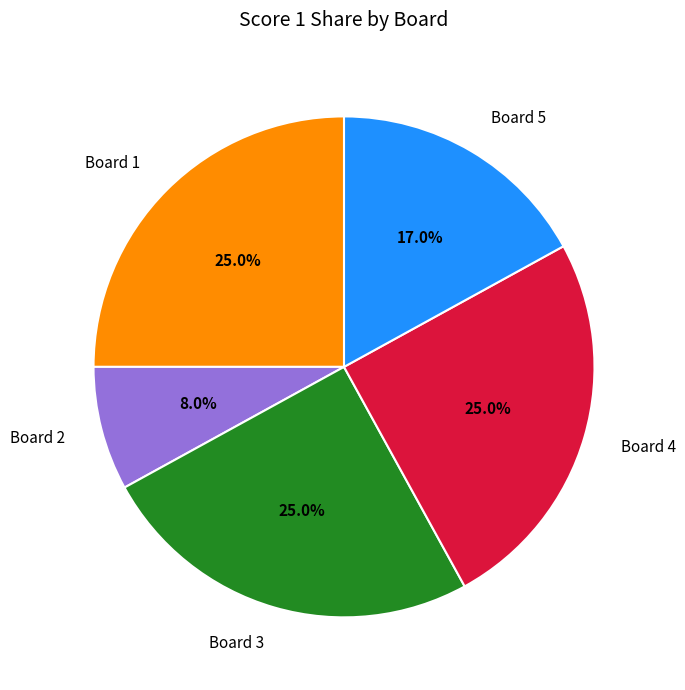

Does Board 4 account for over 50% of the chart?

No